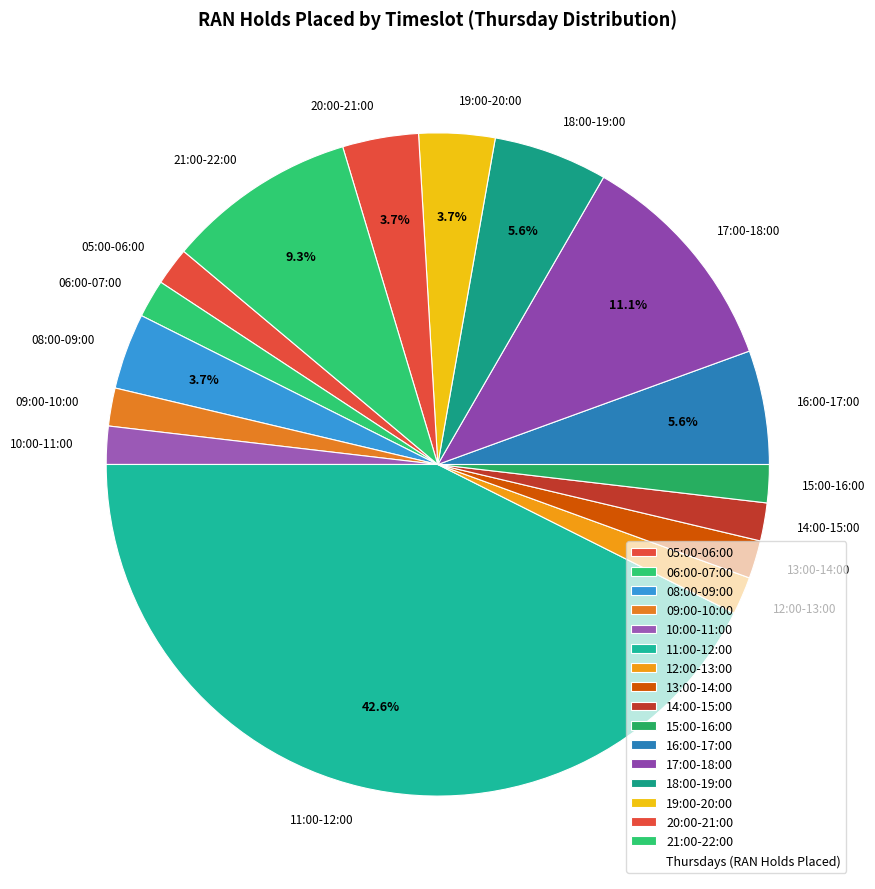

Count the number of slices in the pie.

16